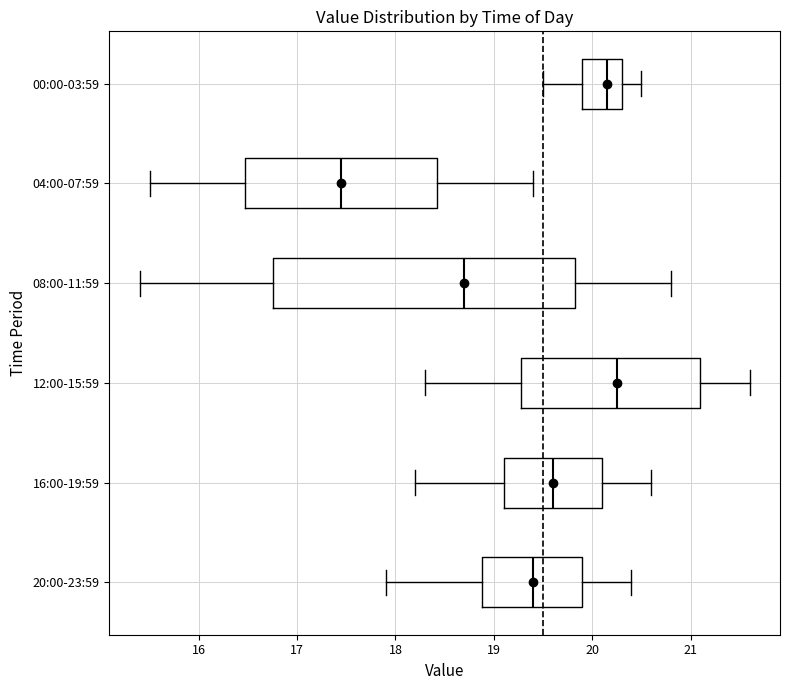

Reading bottom to top, read every box against the x-axis: the position of its median line, the range the box covers, and the ends of its whiskers. The values are not printed on the chart, so give them approximately, as read against the axis.

20:00-23:59: median 19.4, box 18.9 to 19.9, whiskers 17.9 to 20.4
16:00-19:59: median 19.6, box 19.1 to 20.1, whiskers 18.2 to 20.6
12:00-15:59: median 20.3, box 19.3 to 21.1, whiskers 18.3 to 21.6
08:00-11:59: median 18.7, box 16.8 to 19.8, whiskers 15.4 to 20.8
04:00-07:59: median 17.5, box 16.5 to 18.4, whiskers 15.5 to 19.4
00:00-03:59: median 20.2, box 19.9 to 20.3, whiskers 19.5 to 20.5